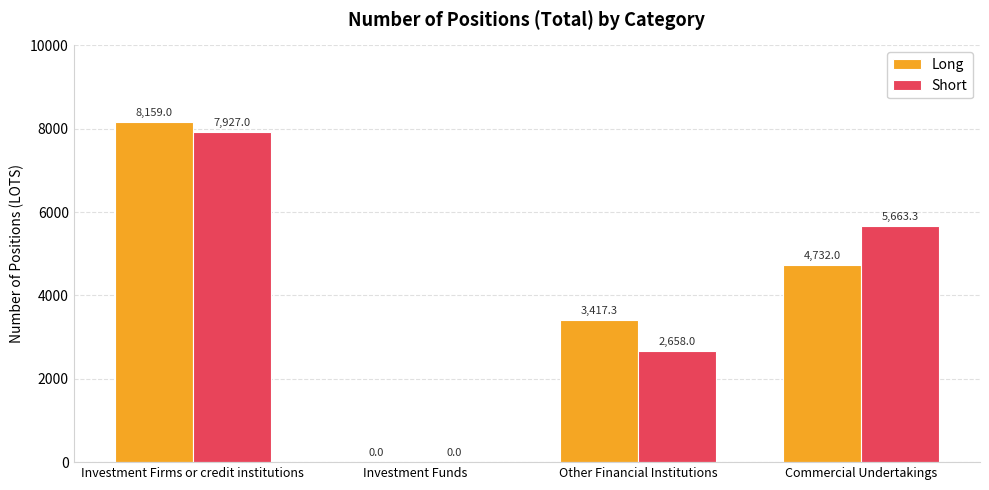

The value of Short at Investment Firms or credit institutions is 7927.0. True or false?

True